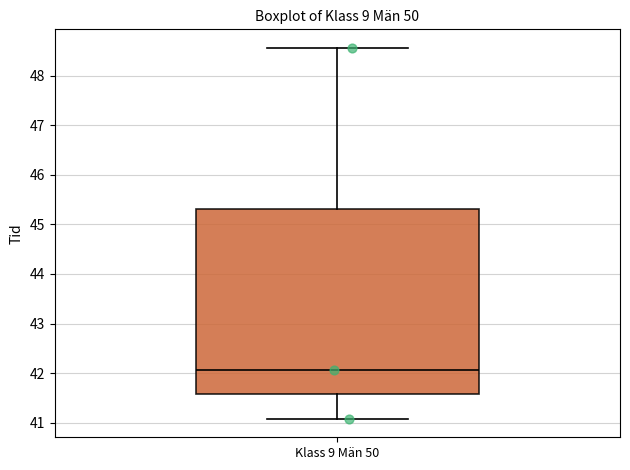

Where does the median line of the box for Klass 9 Män 50 sit on the y-axis? The values are not printed on the chart, so give them approximately, as read against the axis.

42.1